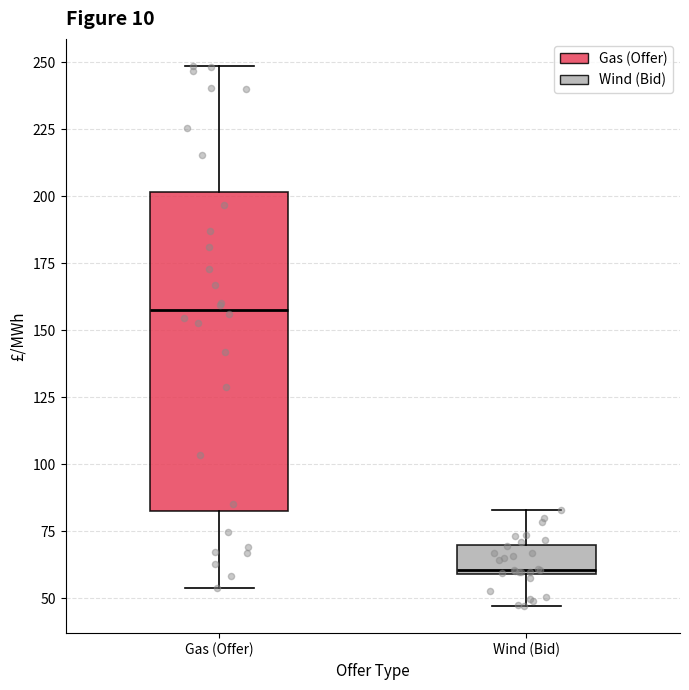

Which box is the tallest, from its lower edge to its upper edge?

Gas (Offer)